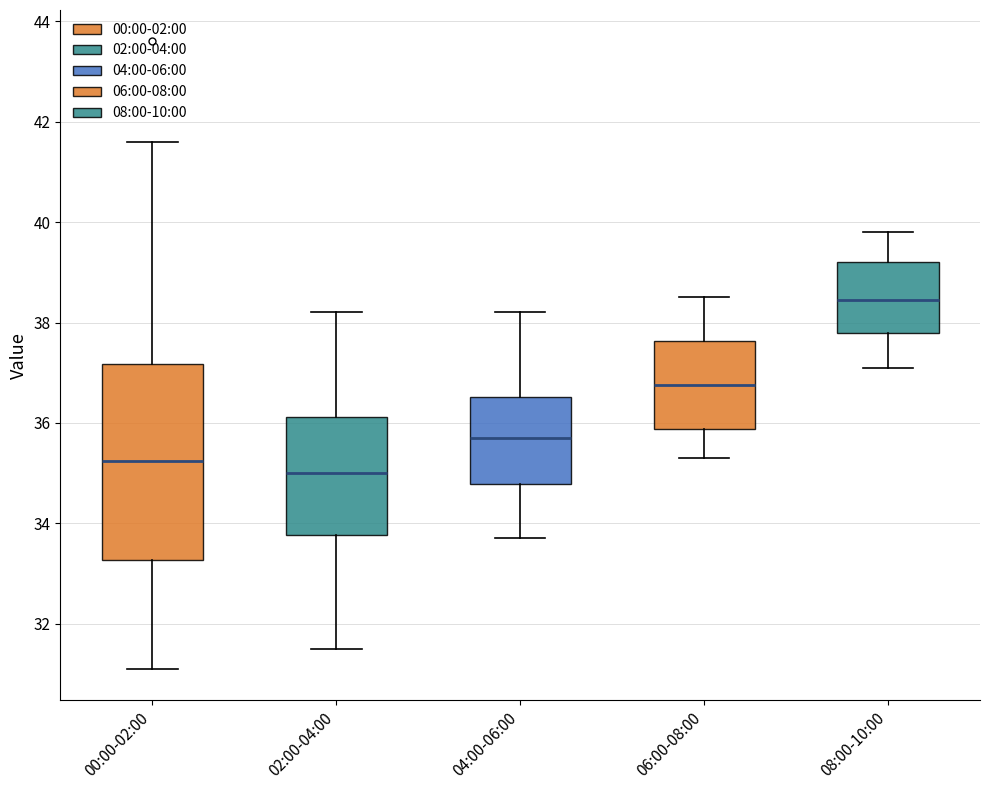

Reading left to right, read every box against the y-axis: the position of its median line, the range the box covers, and the ends of its whiskers. The values are not printed on the chart, so give them approximately, as read against the axis.

00:00-02:00: median 35.2, box 33.2 to 37.2, whiskers 31.2 to 41.6
02:00-04:00: median 35.0, box 33.8 to 36.2, whiskers 31.6 to 38.2
04:00-06:00: median 35.8, box 34.8 to 36.6, whiskers 33.8 to 38.2
06:00-08:00: median 36.8, box 35.8 to 37.6, whiskers 35.4 to 38.6
08:00-10:00: median 38.4, box 37.8 to 39.2, whiskers 37.2 to 39.8